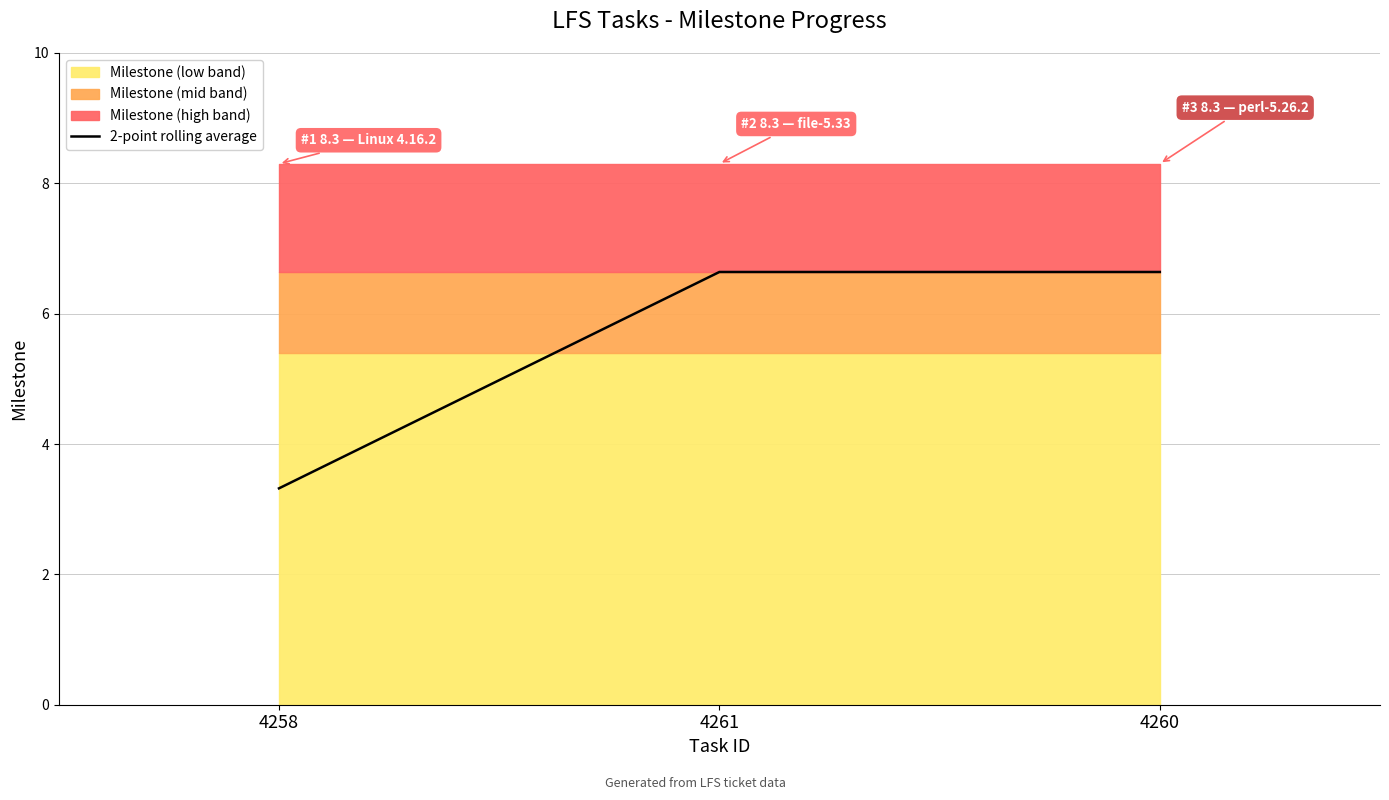

What is the label of the 3rd point from the right?

4258